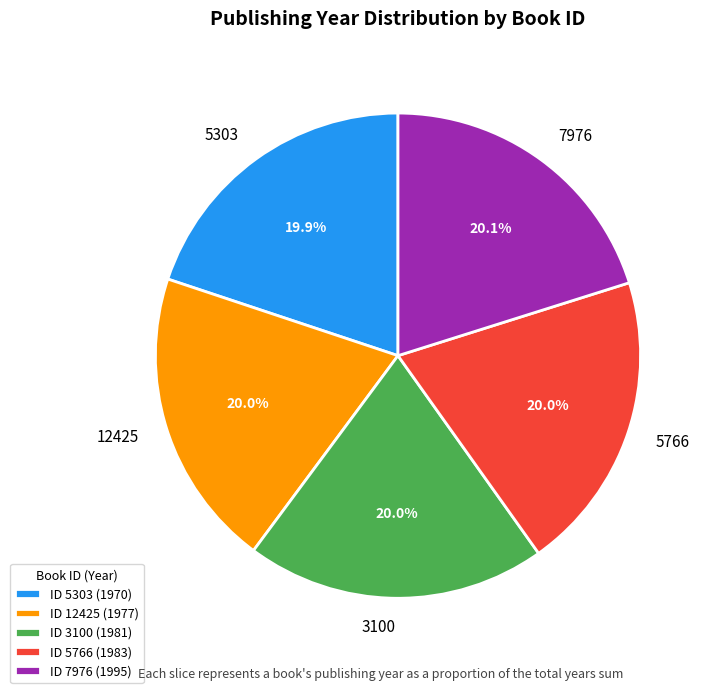

How many slices are in this pie chart?

5